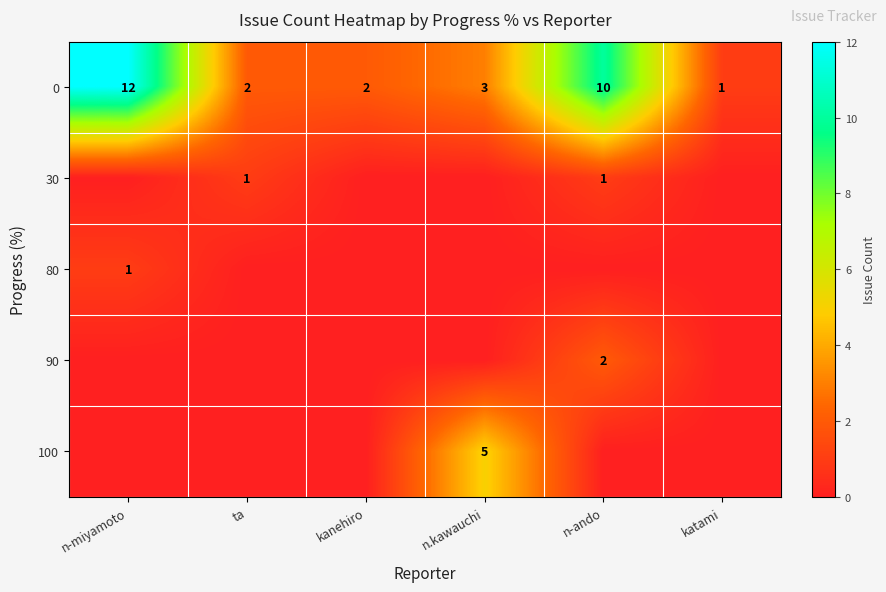

The value of 0 at katami is 1. True or false?

True